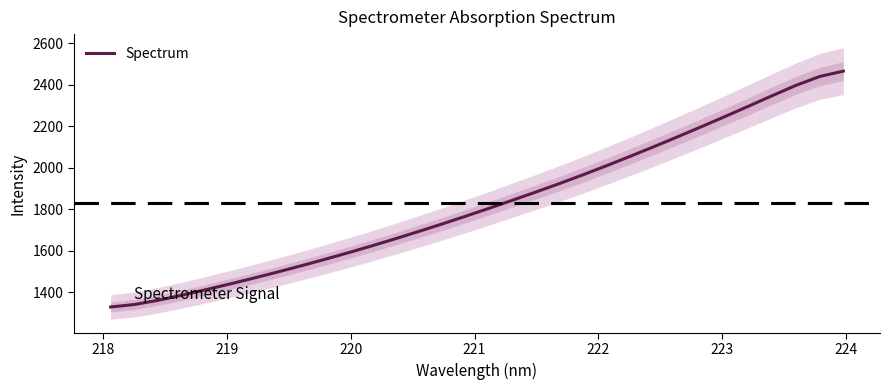

Count the number of data series in this chart.

1